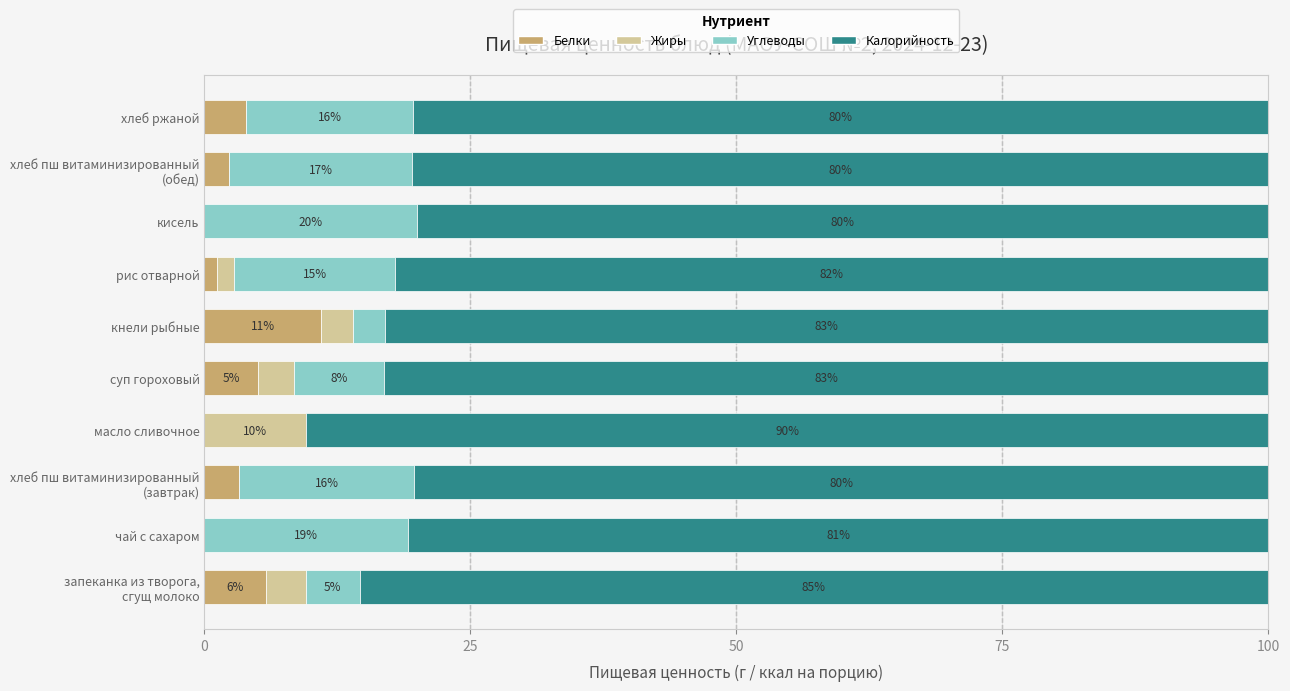

The value of Белки at кисель is 0.0. True or false?

True